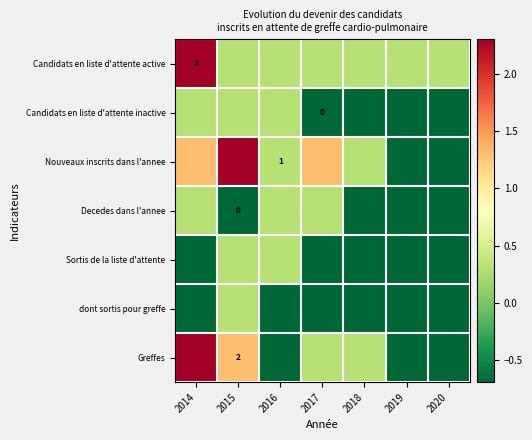

Which series has the widest spread of values?

Nouveaux inscrits dans l'annee